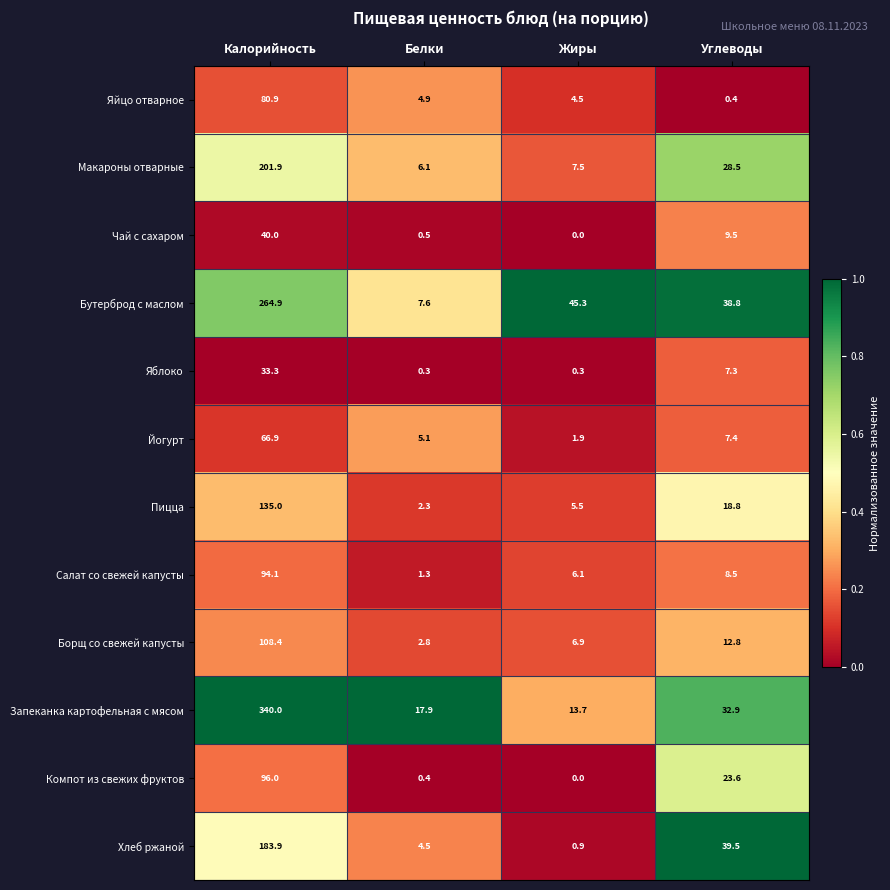

Which series has the widest spread of values?

Запеканка картофельная с мясом